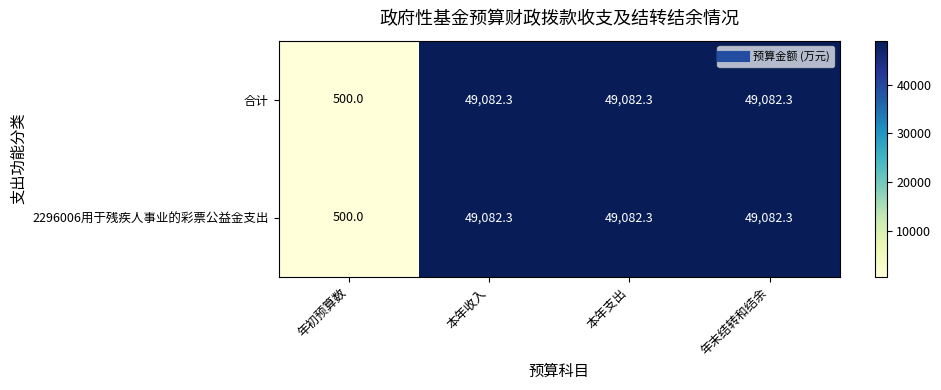

Which category has the lowest value in the 合计 series?

年初预算数